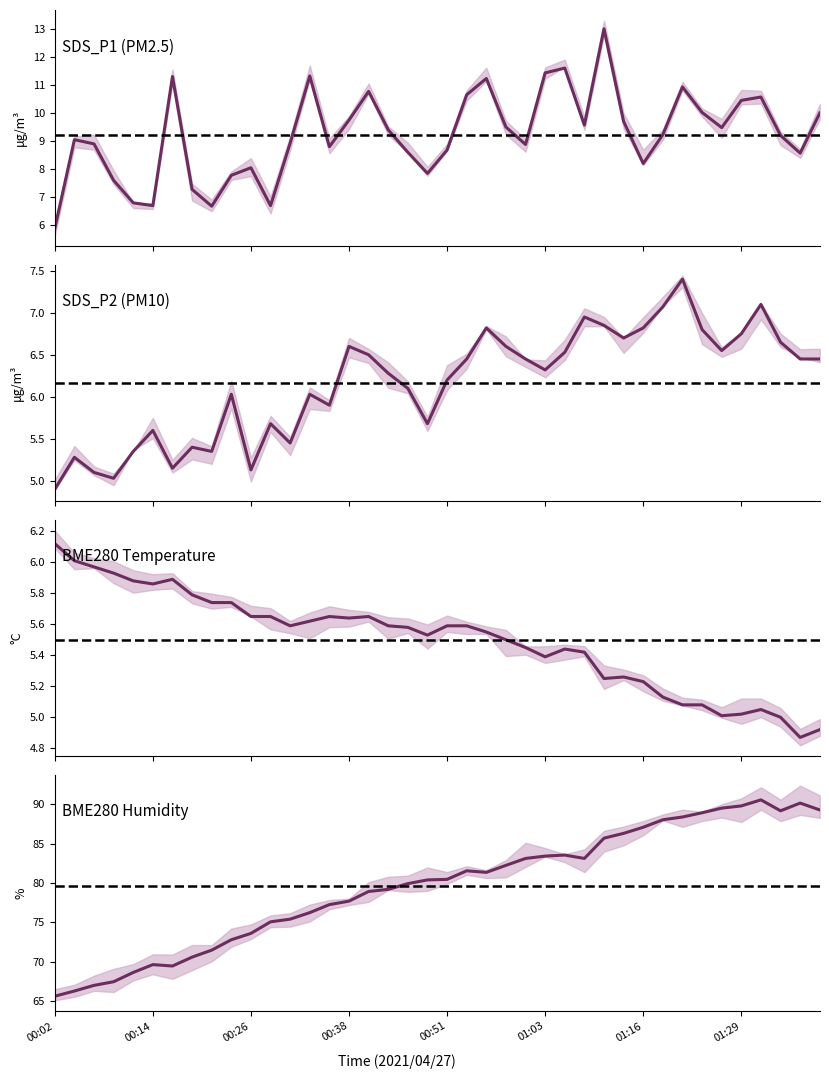

How many lines are shown in the chart?

4